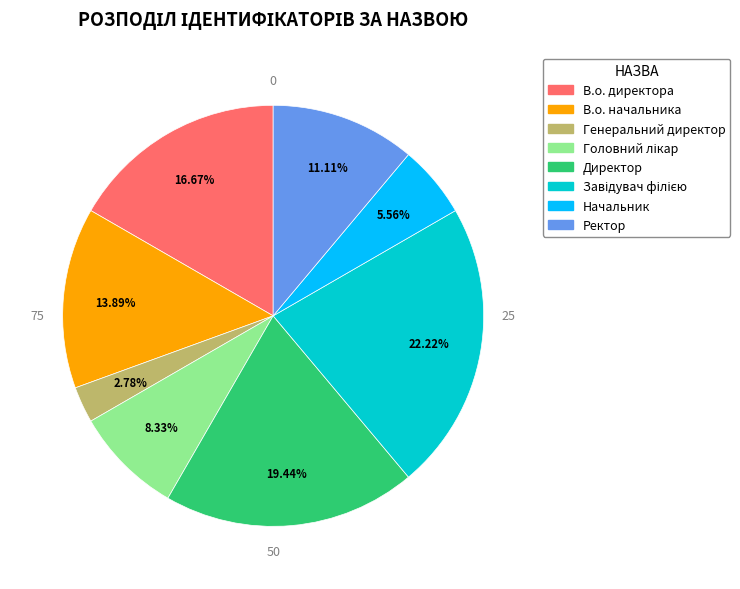

True or false: В.о. начальника accounts for 14% of the total.

True